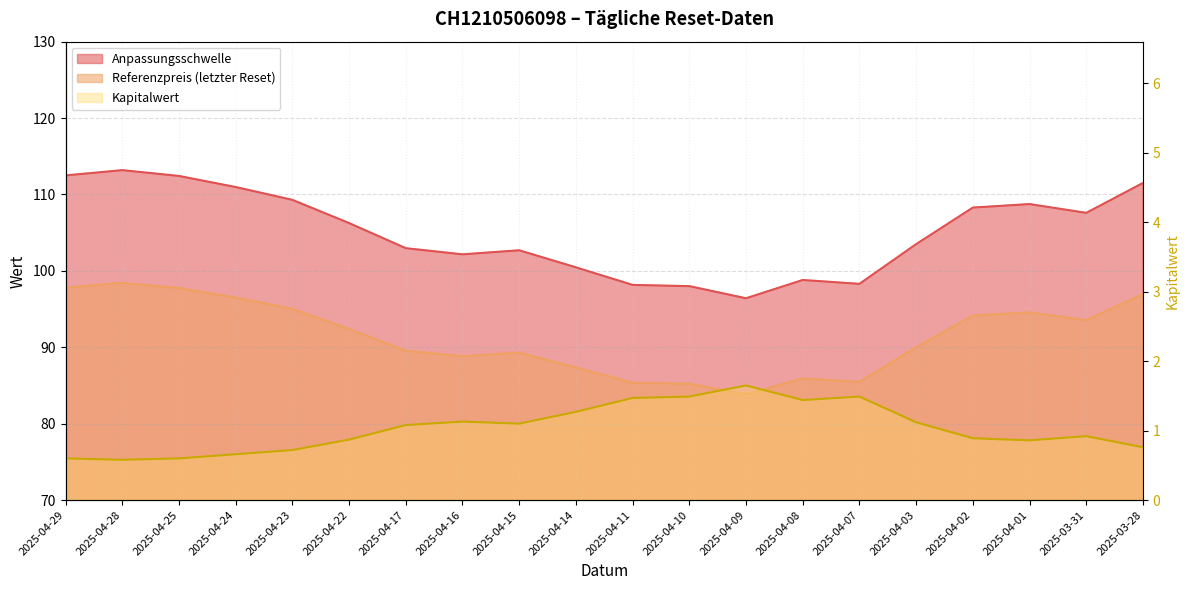

Read the Kapitalwert value at 2025-04-08.

1.4